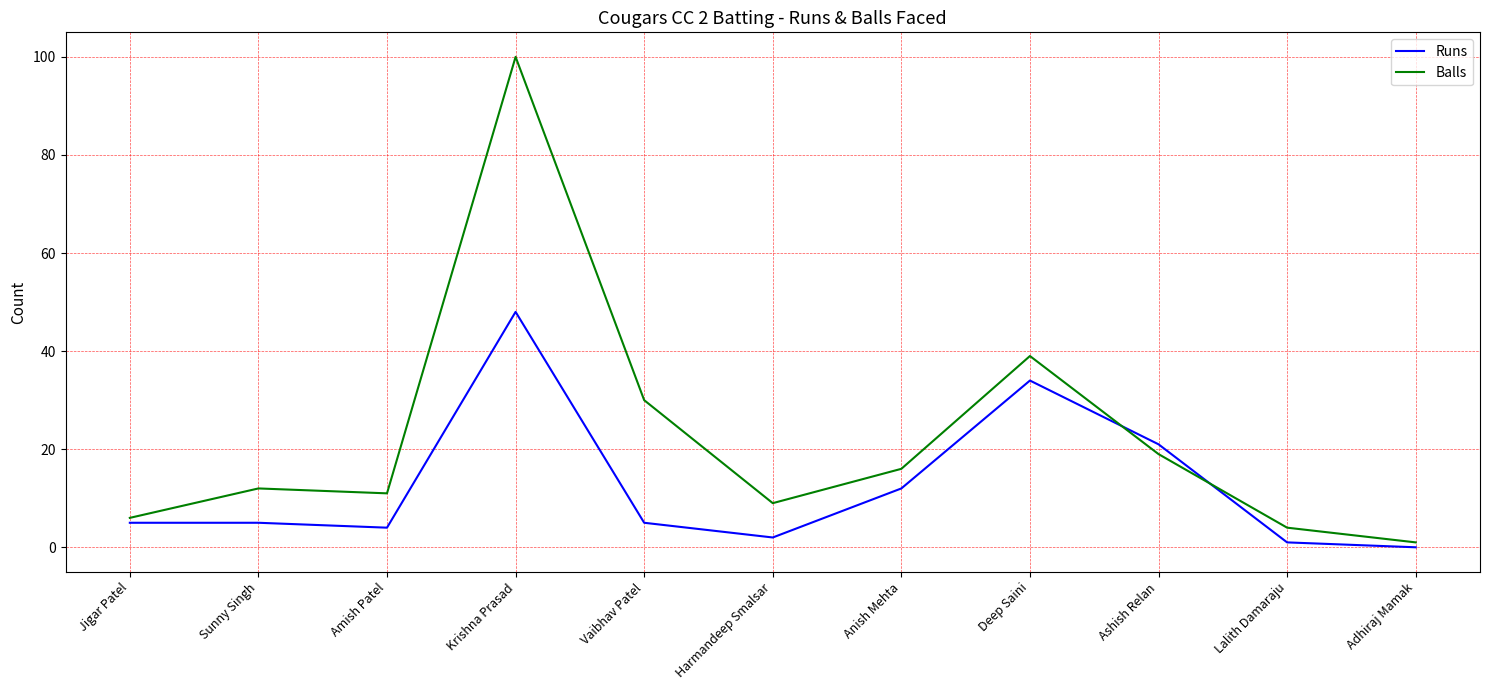

At which label is Balls closest to 50?

Deep Saini